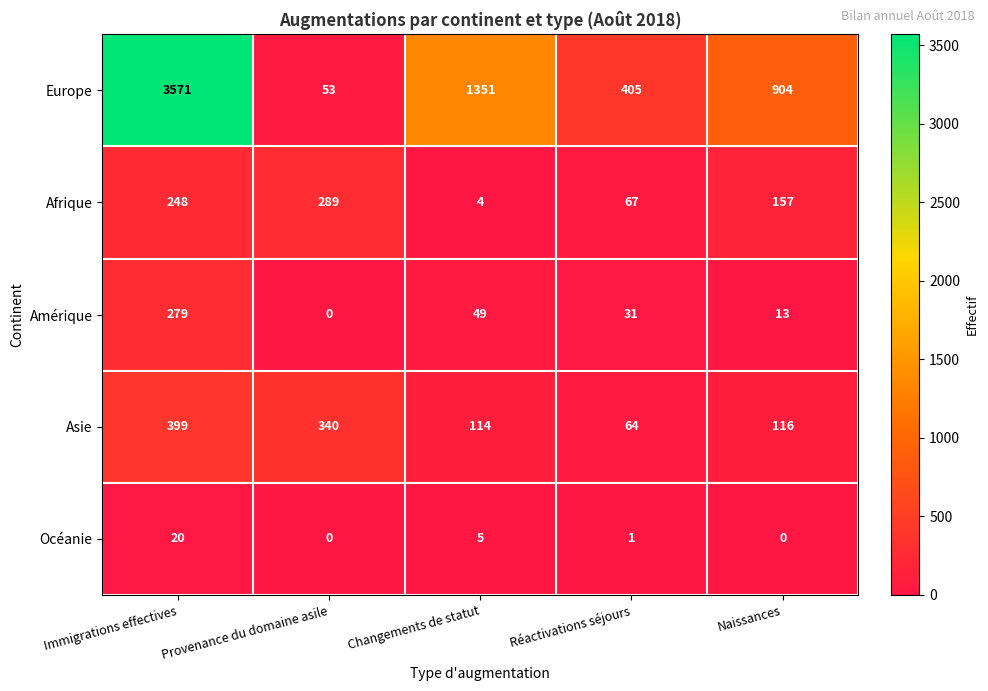

What is the difference between the maximum and minimum values in the Amérique series?

279